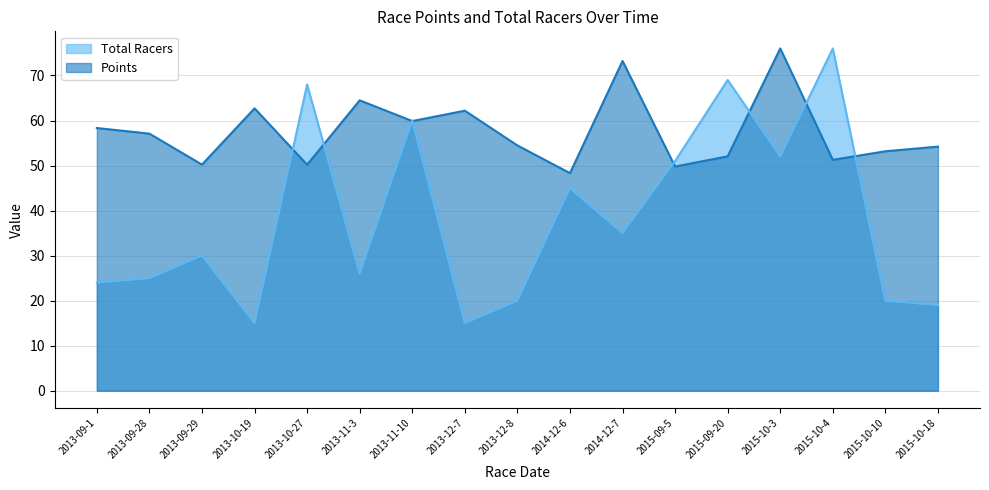

Reading left to right, what are all the values shown in this chart?

Points: 58.3	57.1	50.2	62.7	50.2	64.5	59.9	62.2	54.5	48.3	73.2	49.8	52.1	76.0	51.3	53.2	54.2
Total Racers: 24.0	25.0	30.0	15.0	68.0	26.0	60.0	15.0	20.0	45.0	35.0	51.0	69.0	52.0	76.0	20.0	19.0